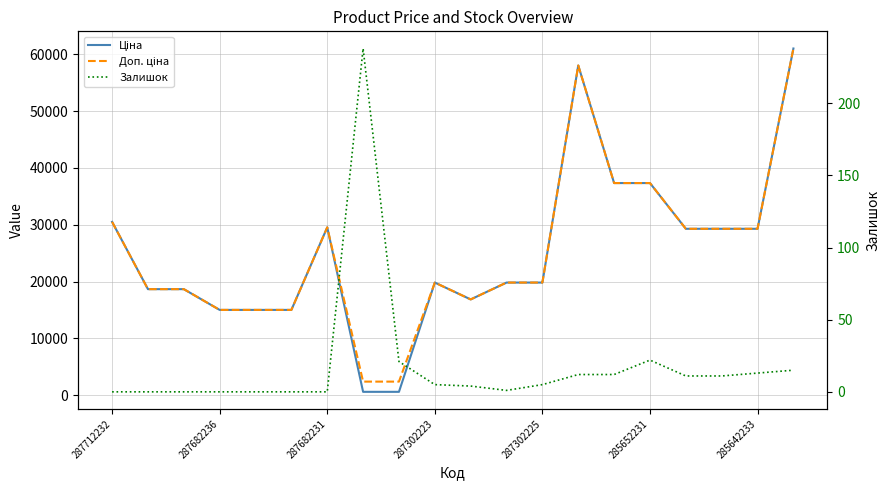

True or false: Доп. ціна and Залишок cross at least once.

False